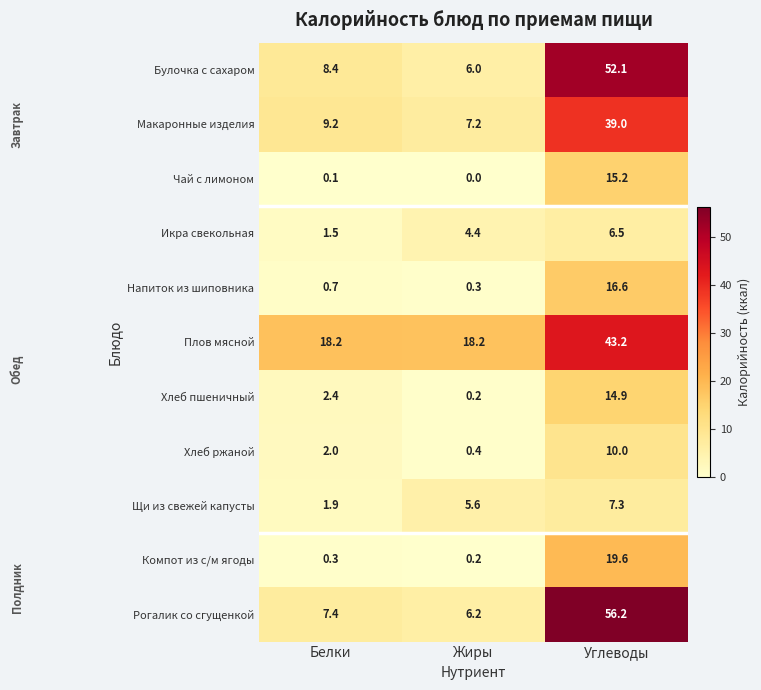

What is the sum of the Щи из свежей капусты values at Углеводы and Жиры?

12.9